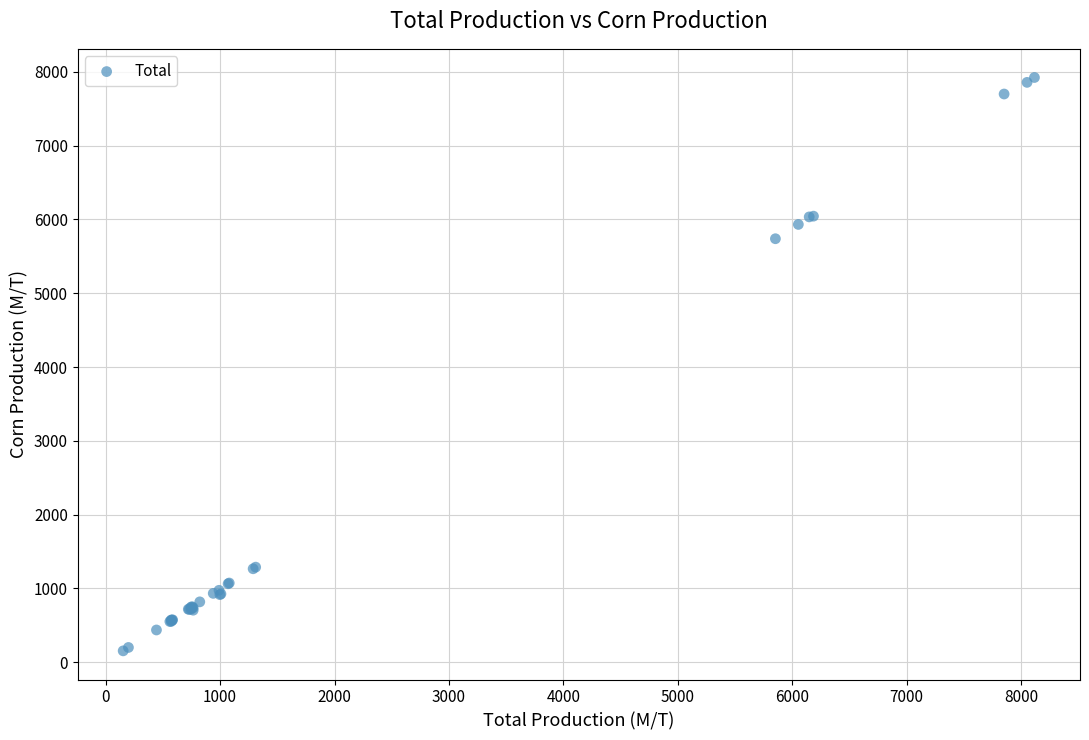

What Y value in the scatter plot is closest to 4038?

5738.6